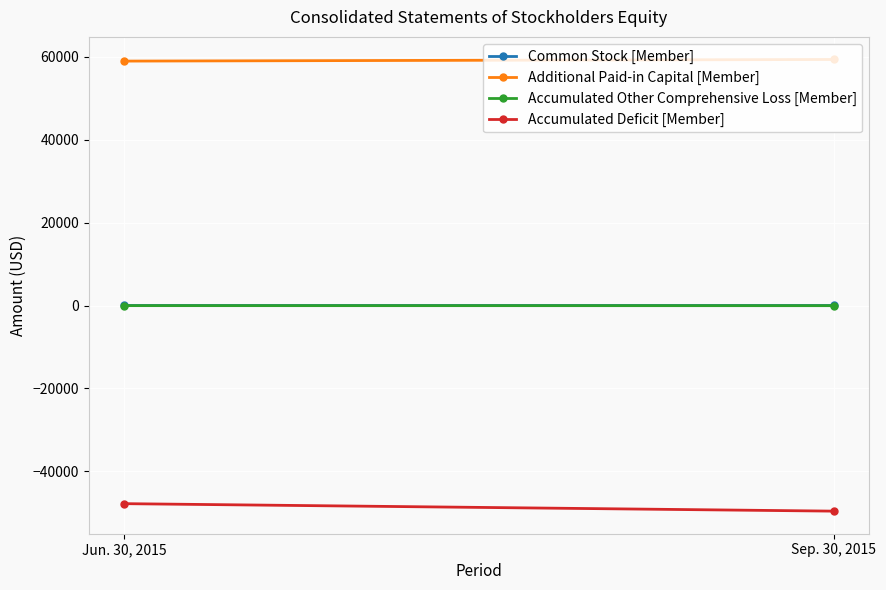

What are all the series names shown in the legend?

Common Stock [Member], Additional Paid-in Capital [Member], Accumulated Other Comprehensive Loss [Member], Accumulated Deficit [Member]